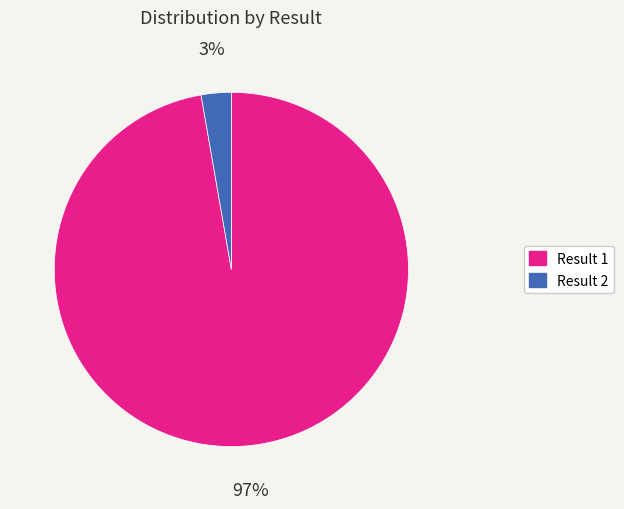

How many slices are in this pie chart?

2